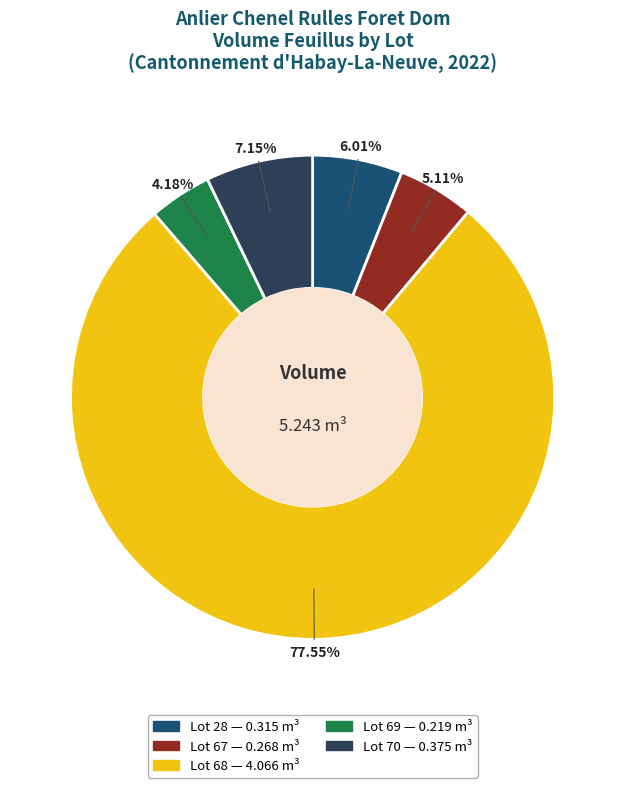

Is there a majority slice in this chart?

Yes